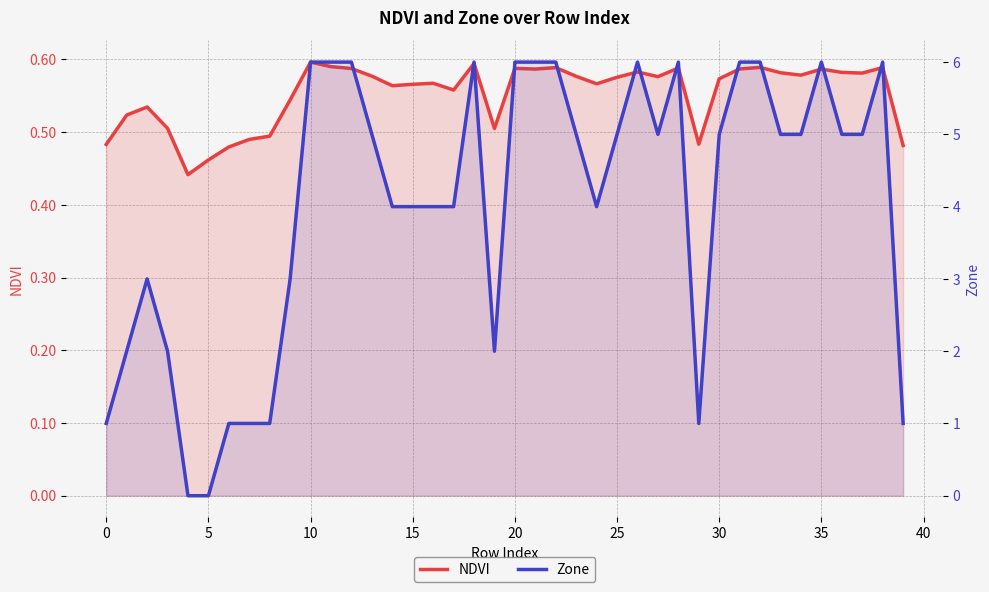

What is the sum of the Zone values at 22 and 10?

8.0